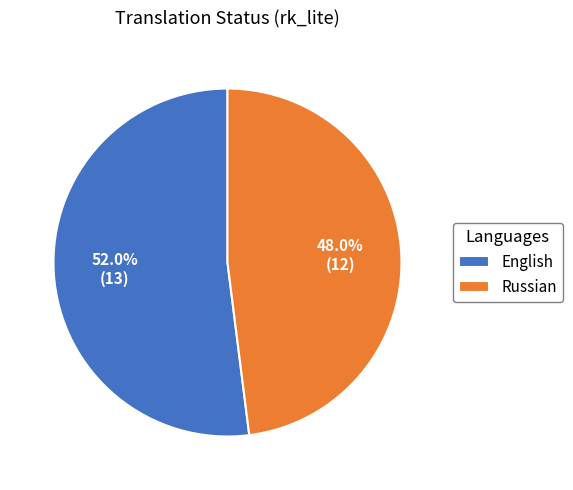

Count the number of slices in the pie.

2